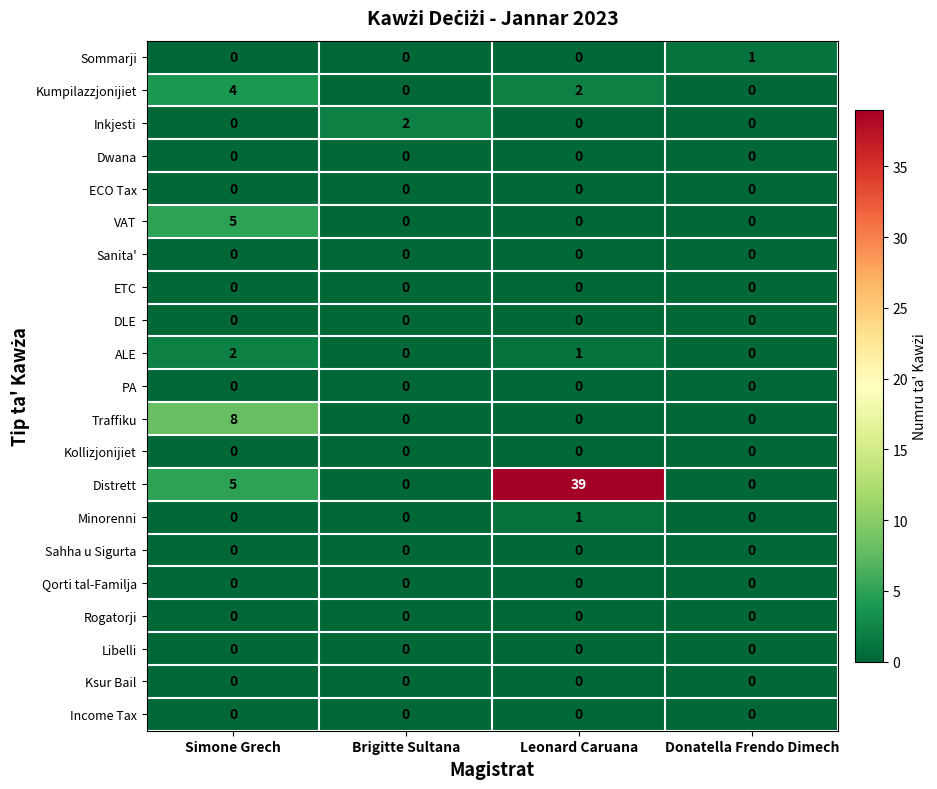

Which category has the highest value in the ALE series?

Simone Grech